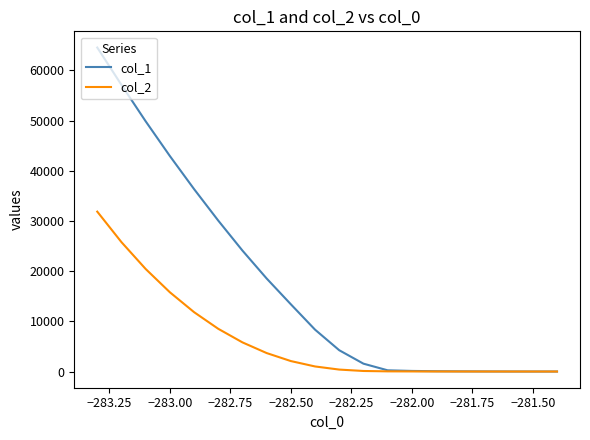

What is the average value of the col_1 series?

17583.3